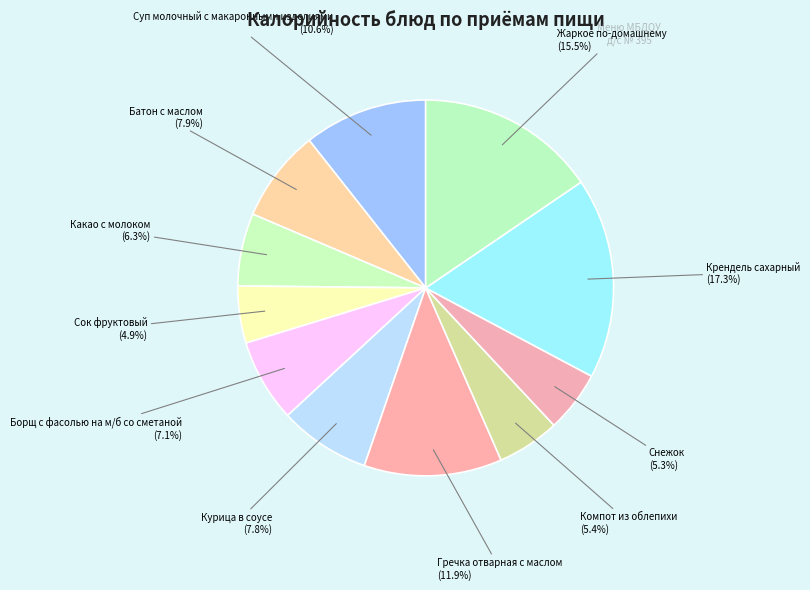

Count the number of slices in the pie.

11